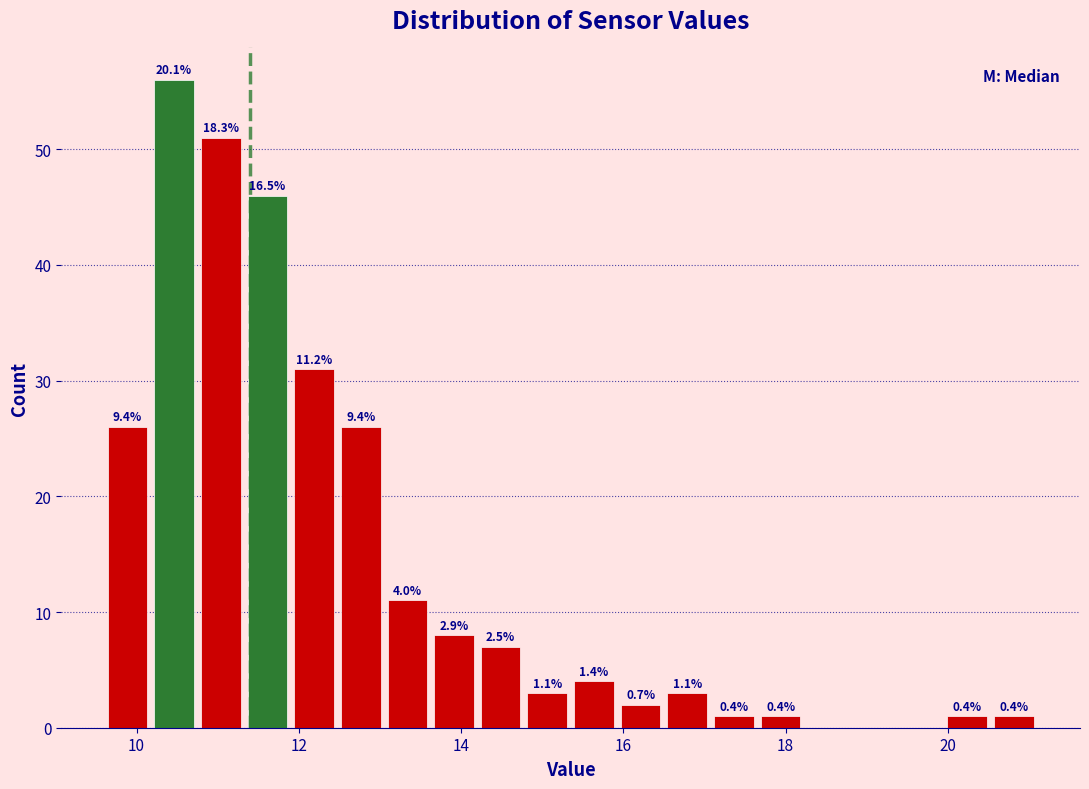

Read against the x-axis, roughly where is the centre of the tallest bar?

10.4